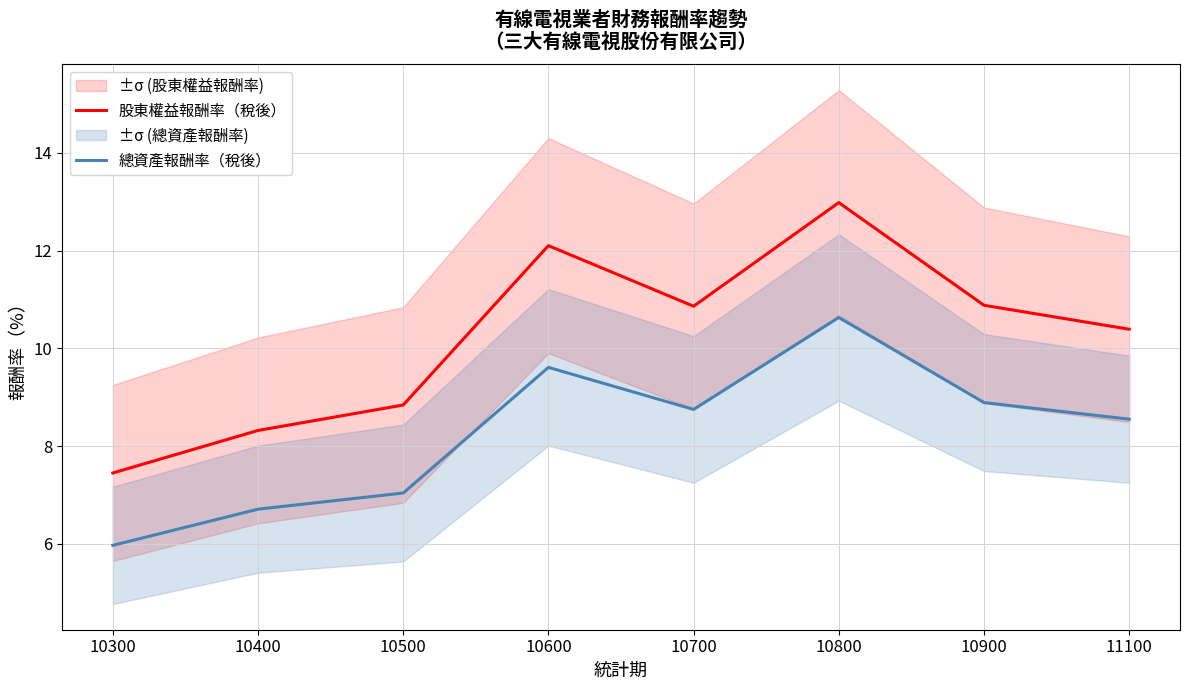

What is the average value of the 股東權益報酬率（稅後） series?

10.2